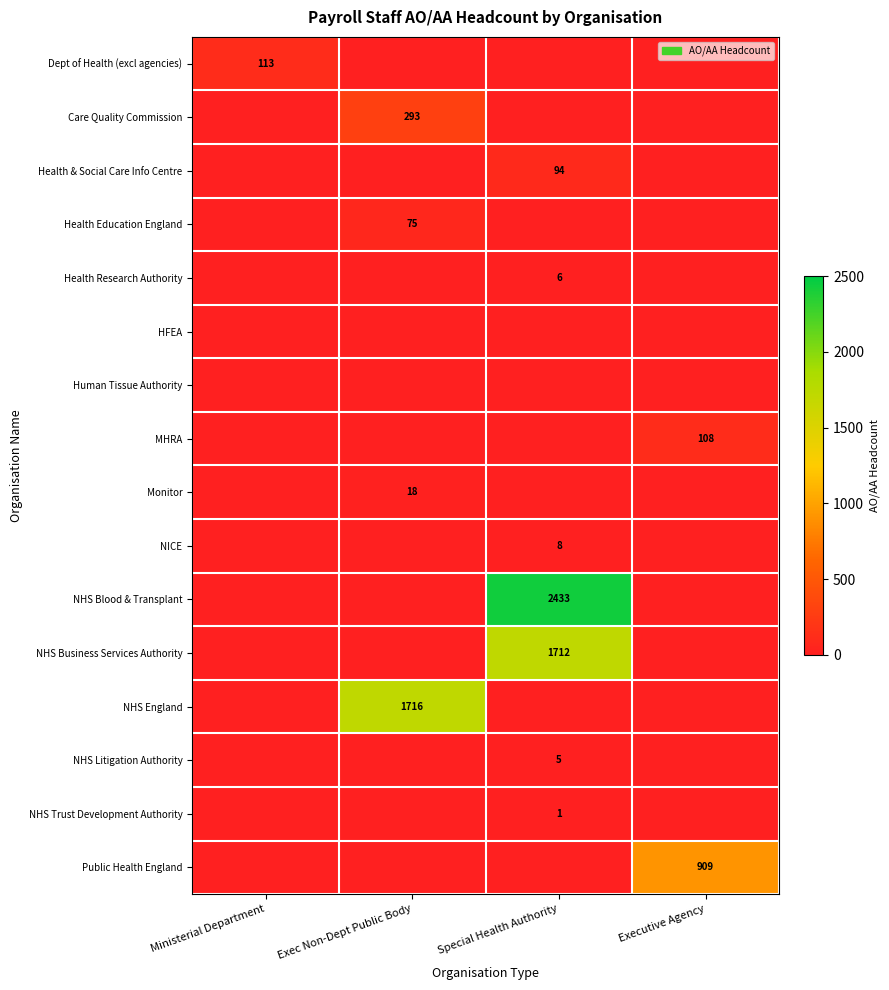

True or false: NHS Business Services Authority has a value of 2361 at Special Health Authority.

False